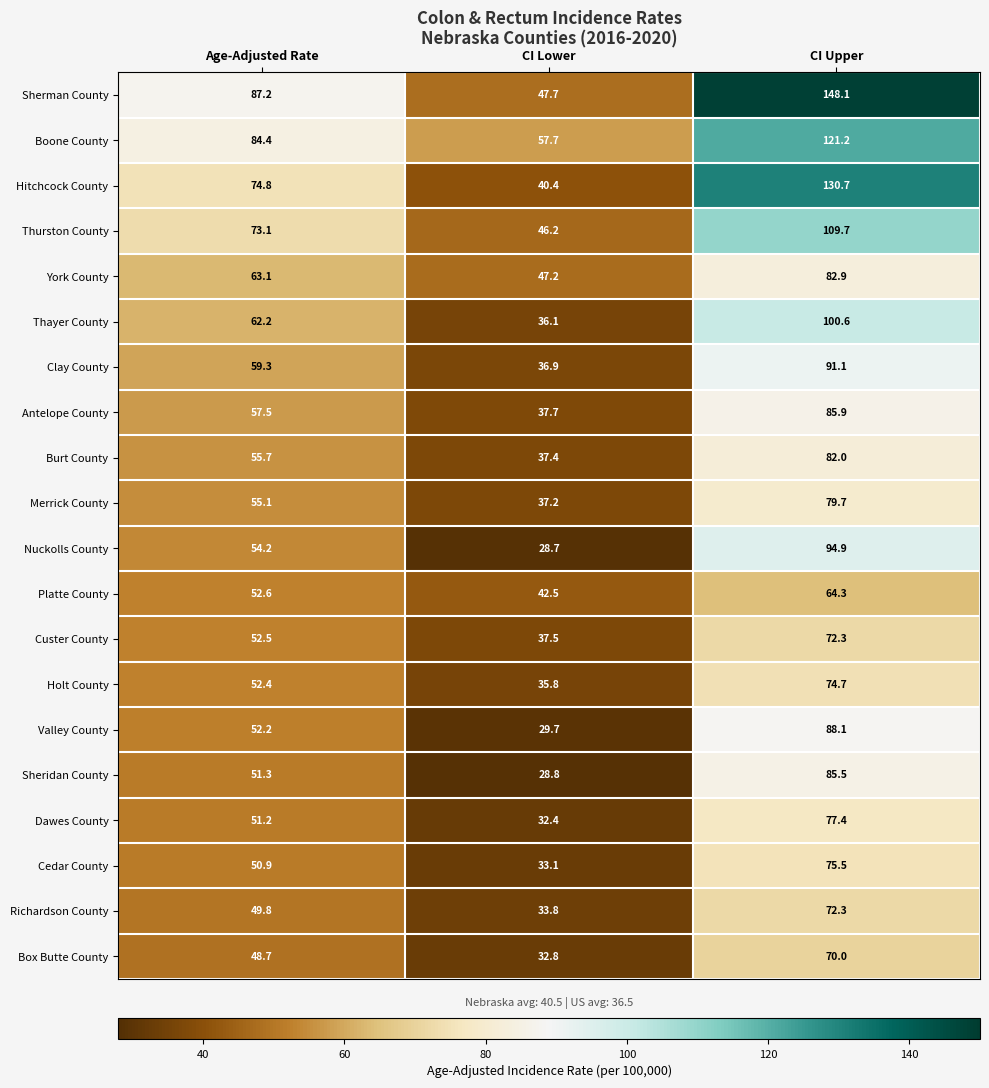

True or false: Dawes County has a value of 43.6 at CI Lower.

False